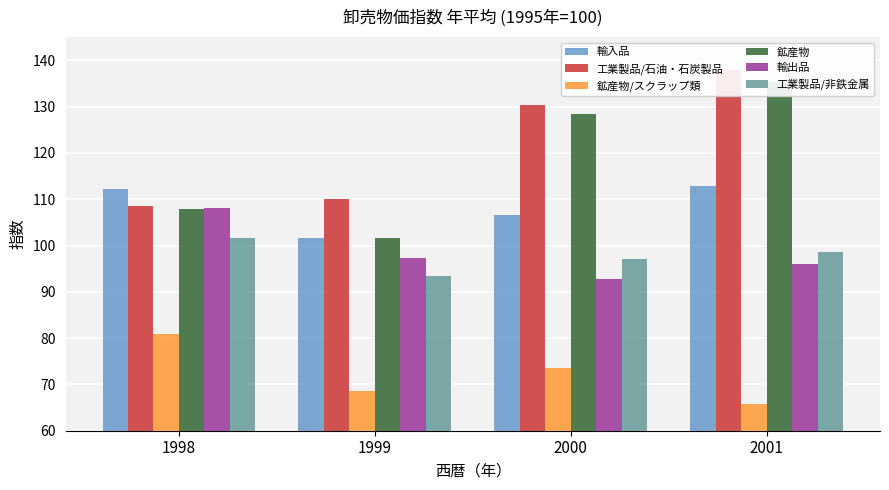

What is the approximate value of 輸入品 at 1998?

112.1